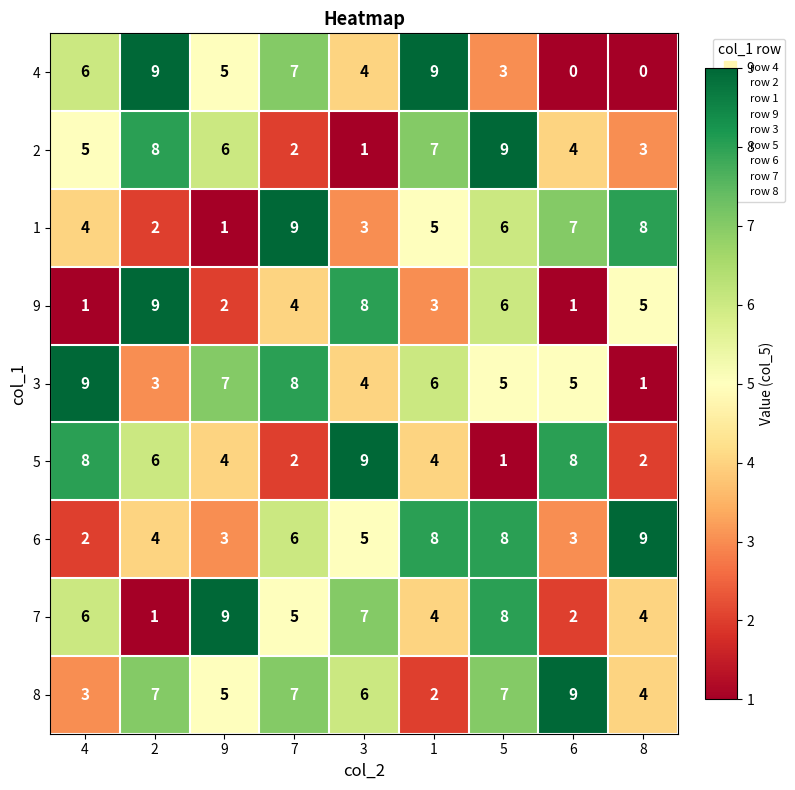

True or false: 1 has a value of 5 at 1.

True